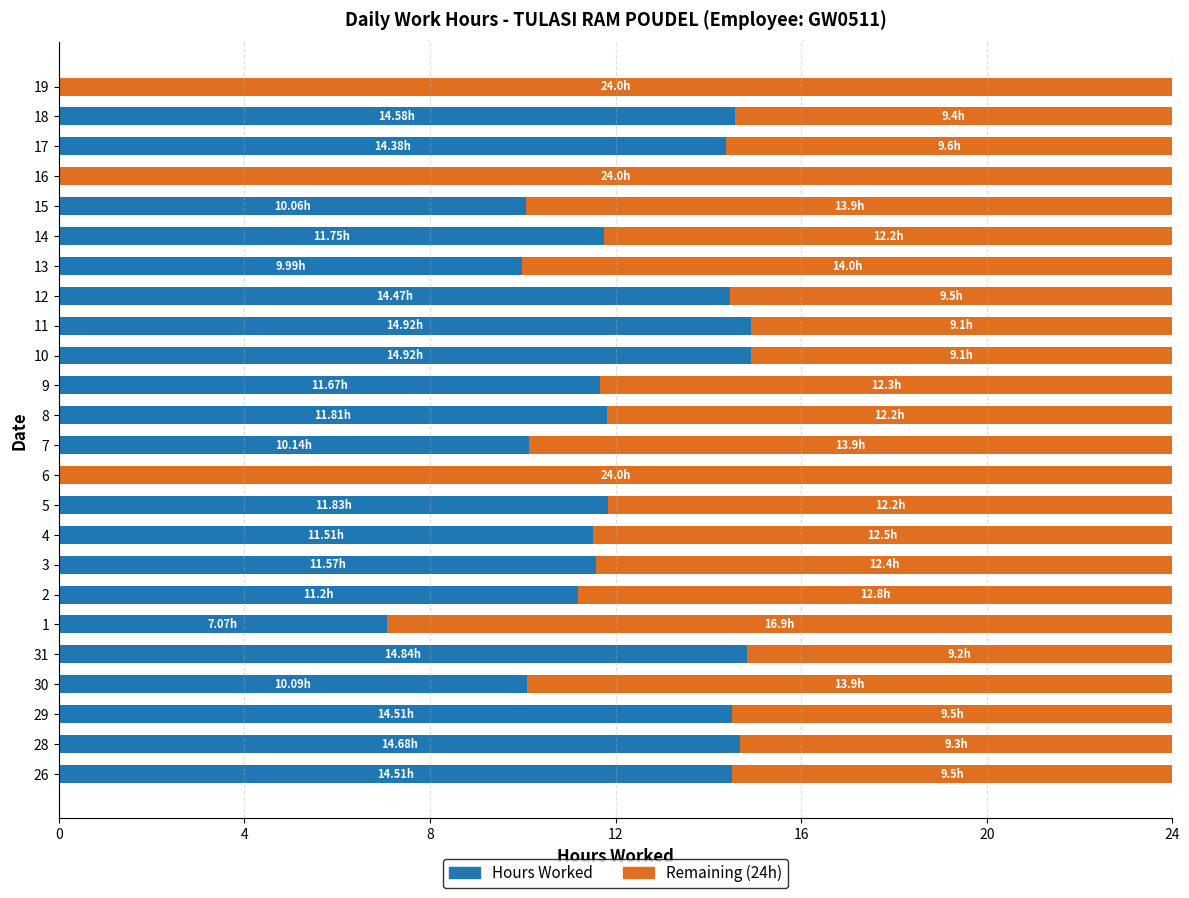

What are all the series names shown in the legend?

Hours Worked, Remaining (24h)